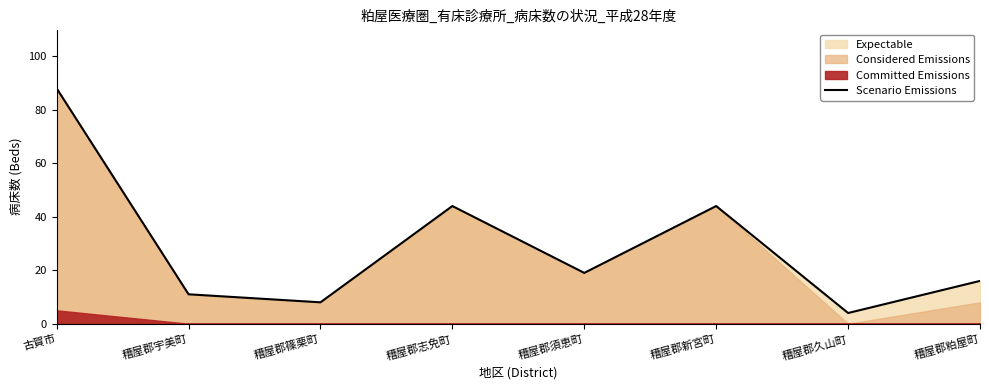

What is the value of the 2nd point from the left?

11